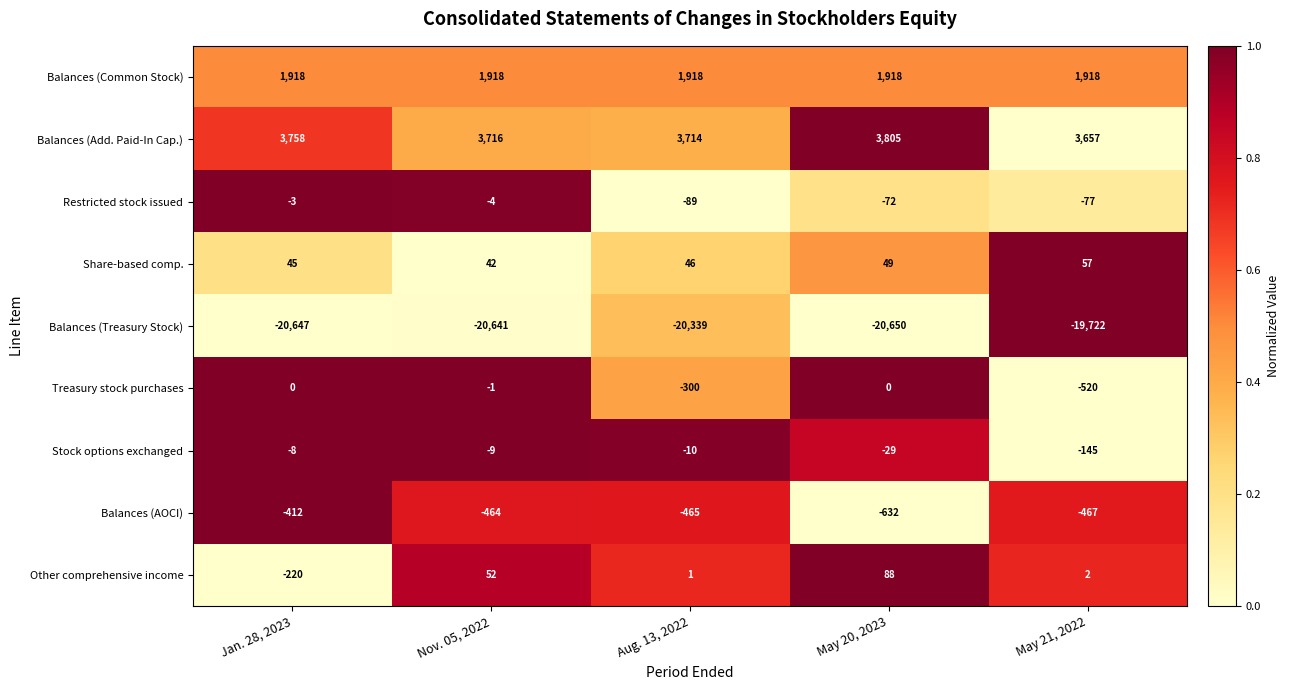

At which category does the chart reach its peak across all series?

May 20, 2023